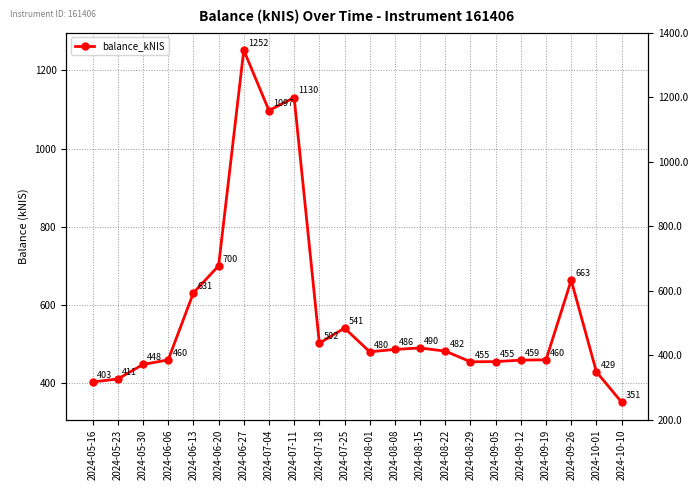

What is the greatest value displayed?

1251.8